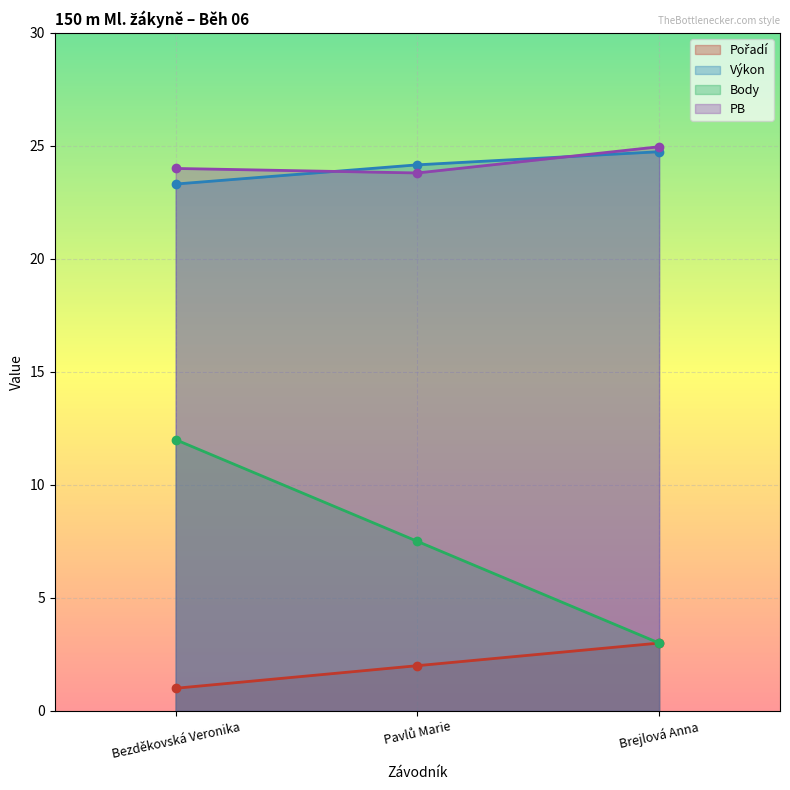

Where is Body nearest to the value 7?

Pavlů Marie